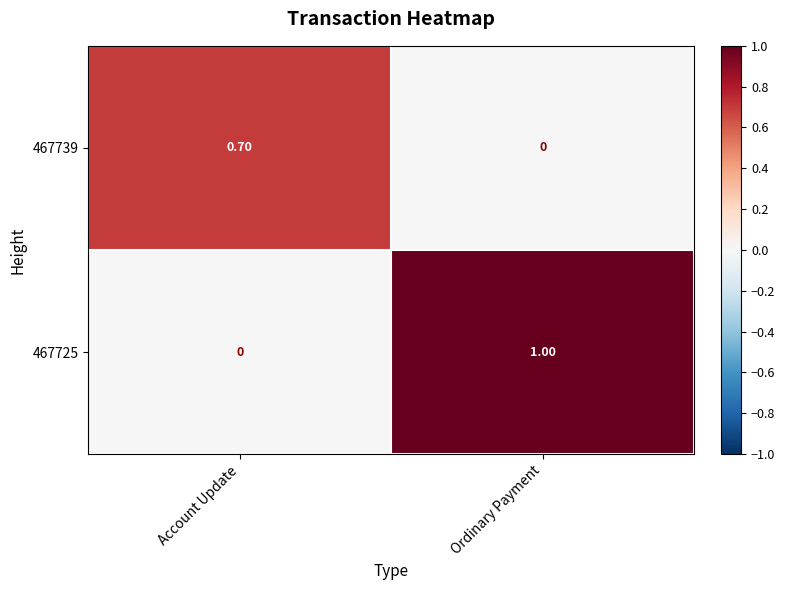

Which series changed the most between Account Update and Ordinary Payment?

467725